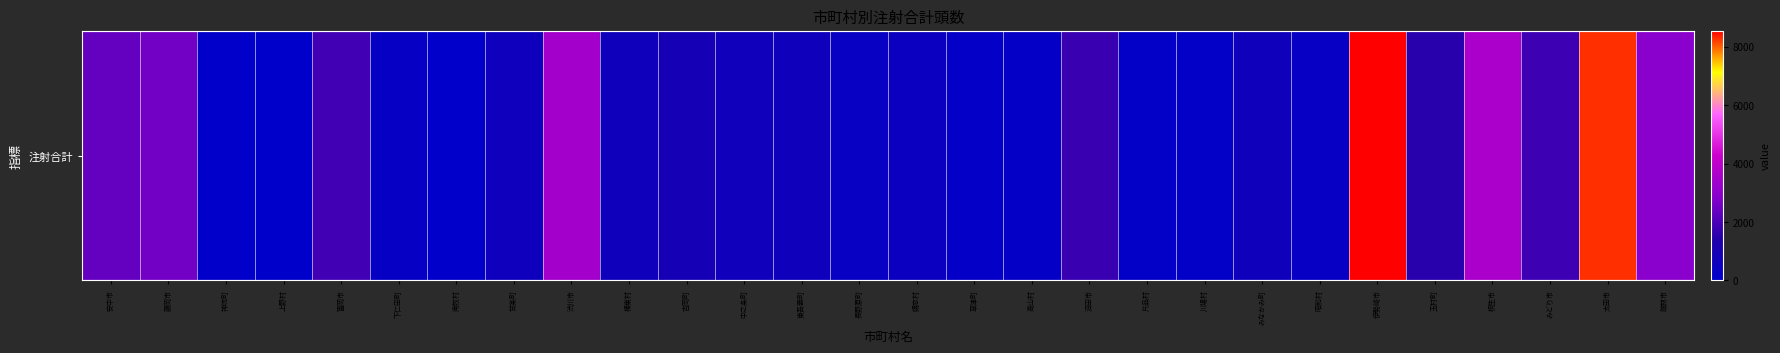

Between 東吾妻町 and 嬬恋村, which is larger?

東吾妻町